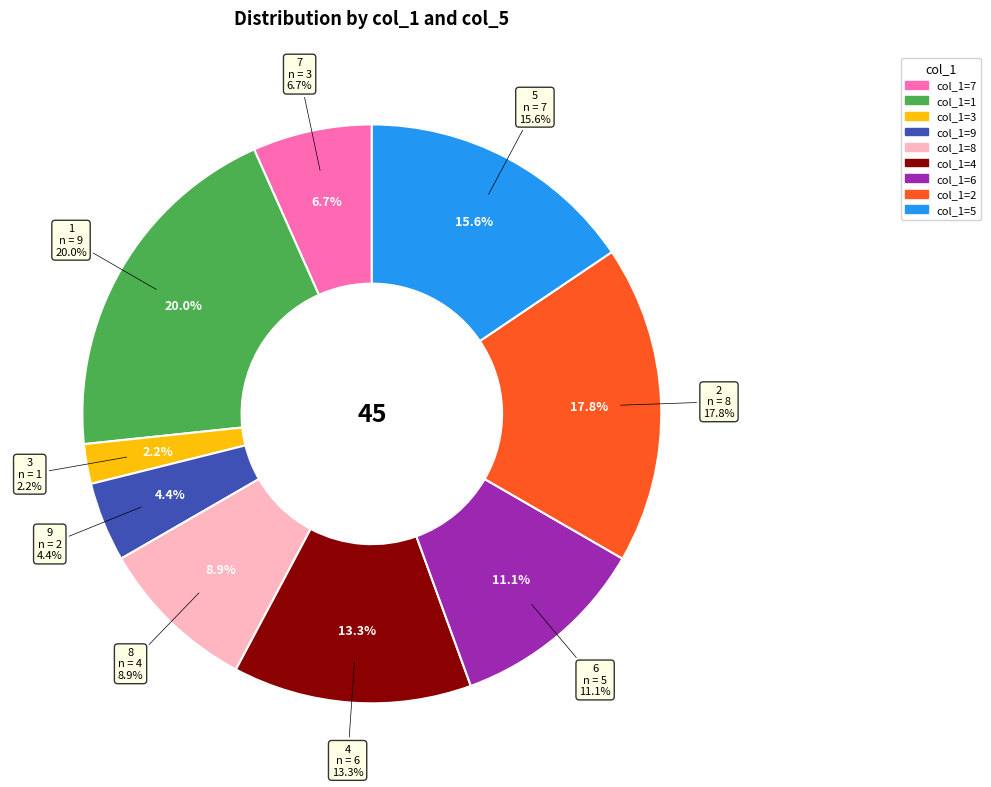

To the nearest percent, what is the difference between the largest and smallest slice percentages?

18%